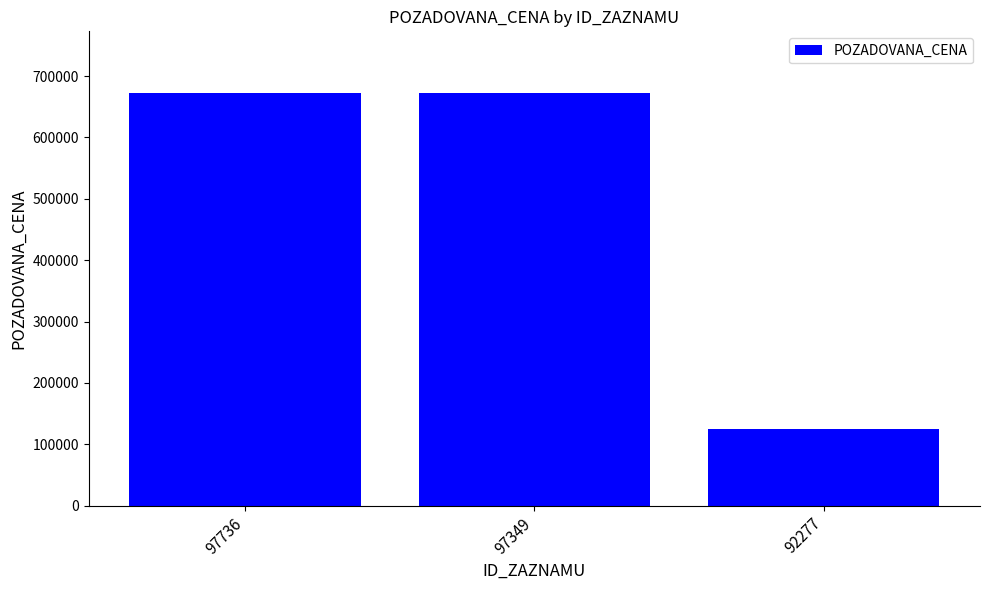

Does the chart contain stacked bars?

No